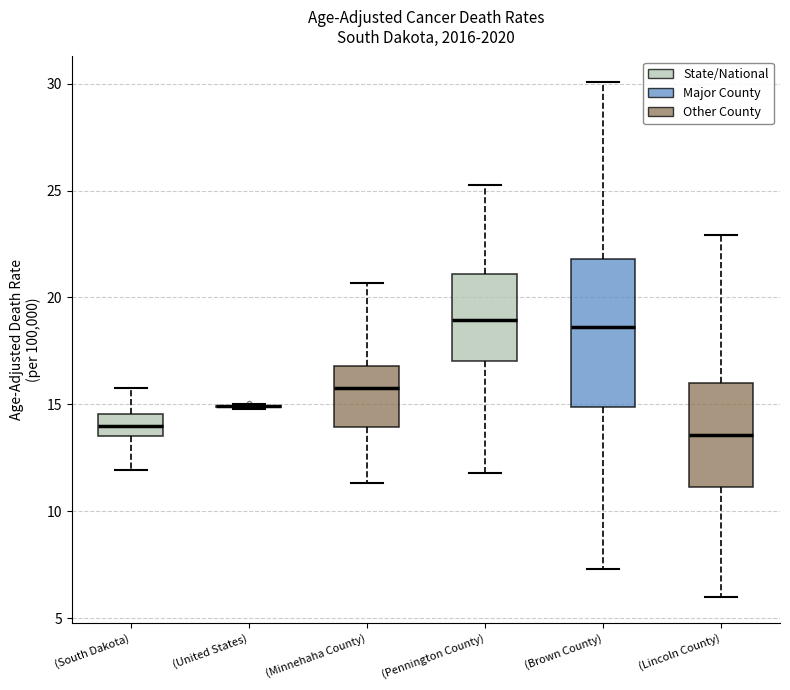

Reading left to right, transcribe this box plot: for each box, give where its median line is, the range the box spans, and where its two whiskers end, as read against the y-axis. The values are not printed on the chart, so give them approximately, as read against the axis.

(South Dakota): median 14.0, box 13.5 to 14.5, whiskers 12.0 to 16.0
(United States): box collapsed to a line at 15.0, whiskers 15.0 to 15.0
(Minnehaha County): median 16.0, box 14.0 to 17.0, whiskers 11.5 to 20.5
(Pennington County): median 19.0, box 17.0 to 21.0, whiskers 12.0 to 25.5
(Brown County): median 18.5, box 15.0 to 22.0, whiskers 7.5 to 30.0
(Lincoln County): median 13.5, box 11.0 to 16.0, whiskers 6.0 to 23.0